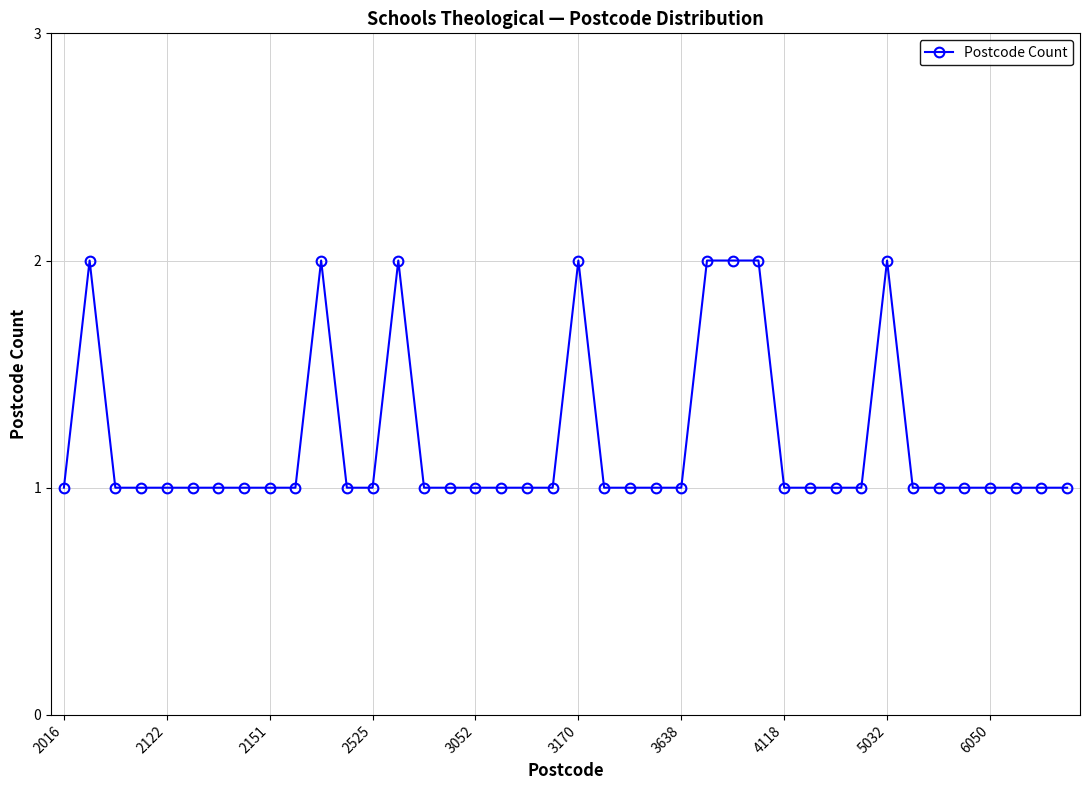

What is the value of the 26th point from the left?

2